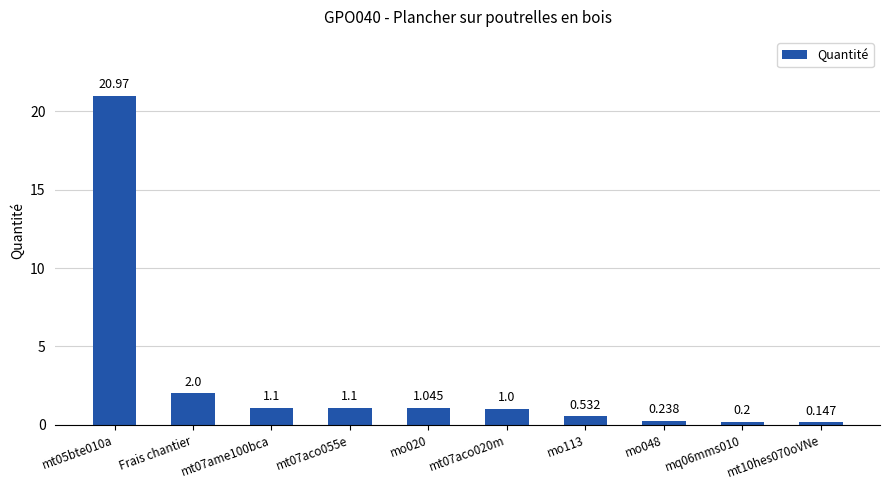

Does the chart contain any negative values?

No